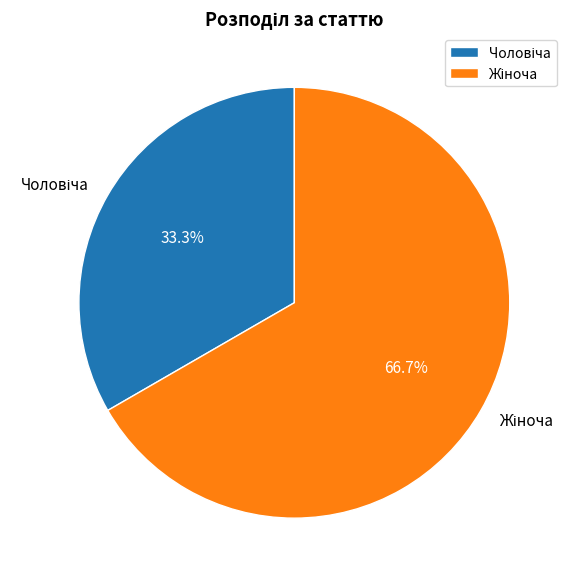

To the nearest percent, what is the difference between the largest and smallest slice percentages?

33%